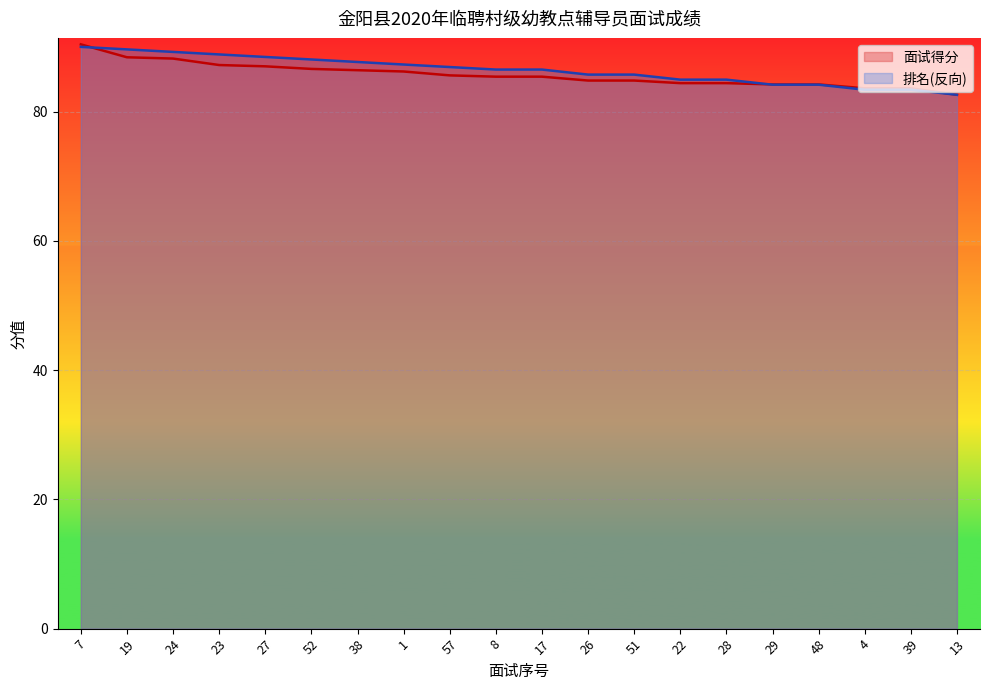

Reading left to right, extract all data points from this chart.

面试得分: 90.4	88.4	88.2	87.2	87.0	86.6	86.4	86.2	85.6	85.4	85.4	84.8	84.8	84.4	84.4	84.2	84.2	83.6	83.6	82.6
排名: 90.0	89.6	89.2	88.8	88.5	88.1	87.7	87.3	86.9	86.5	86.5	85.7	85.7	84.9	84.9	84.2	84.2	83.4	83.4	82.6